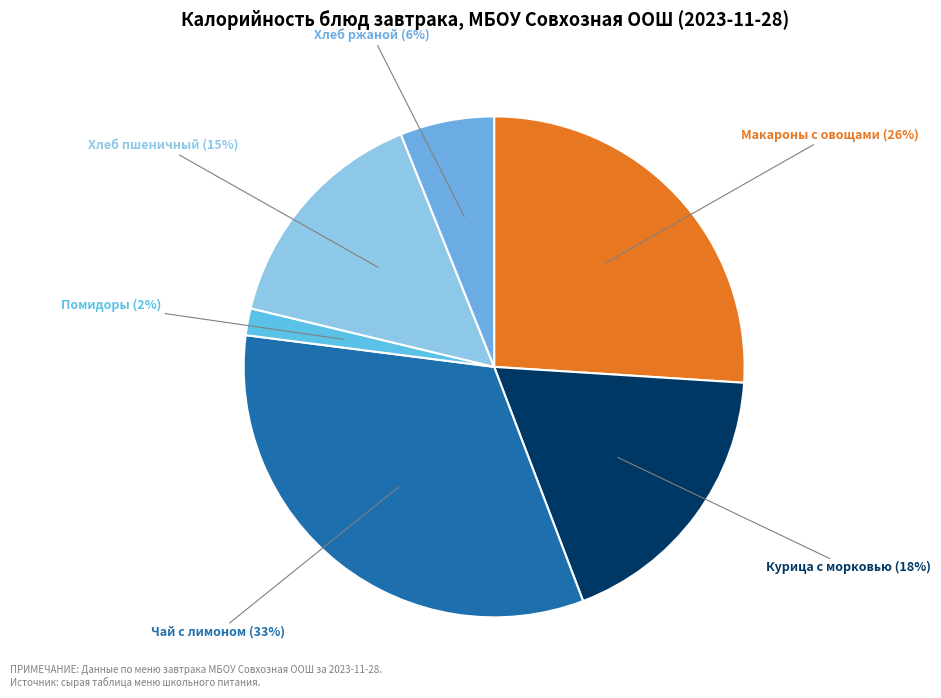

How many slices are in this pie chart?

6